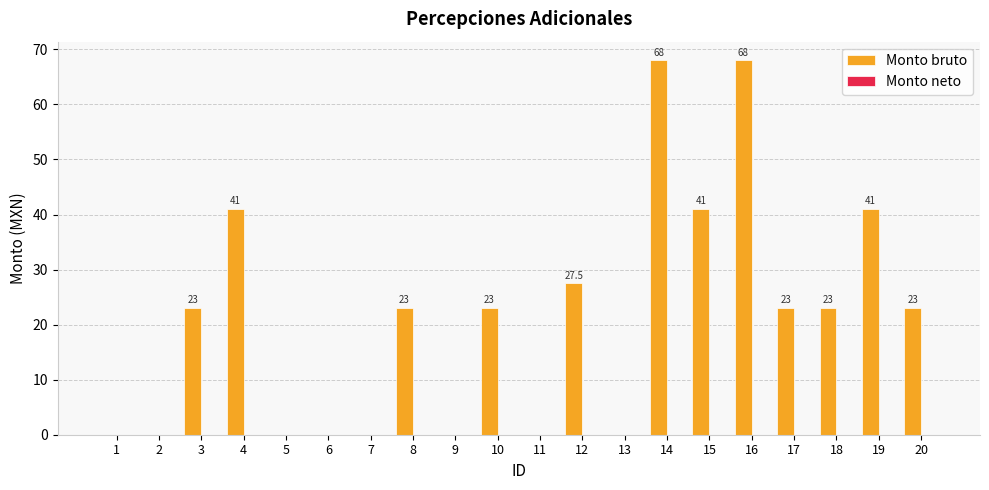

The chart shows a value of -23.8 at 2. True or false?

False